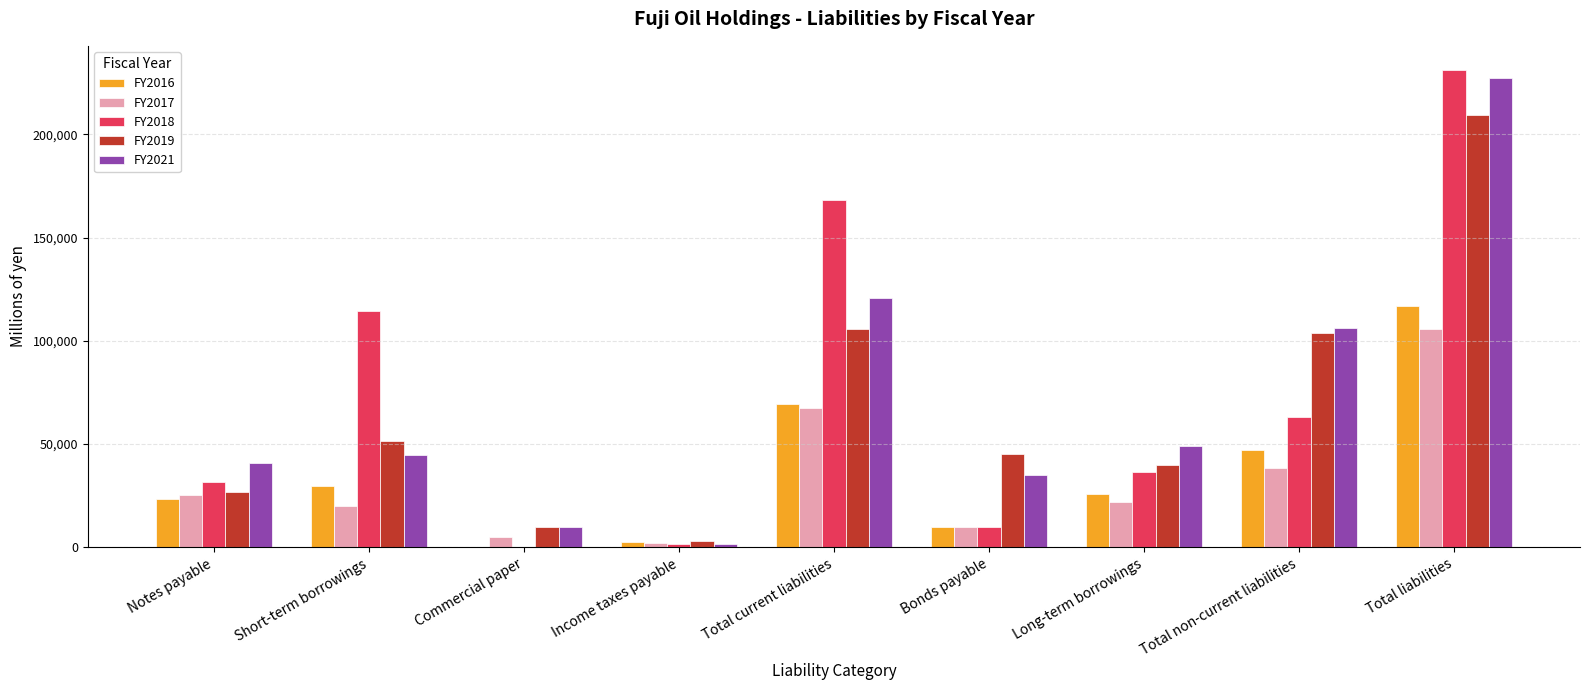

At which label does FY2016 reach its peak?

Total liabilities